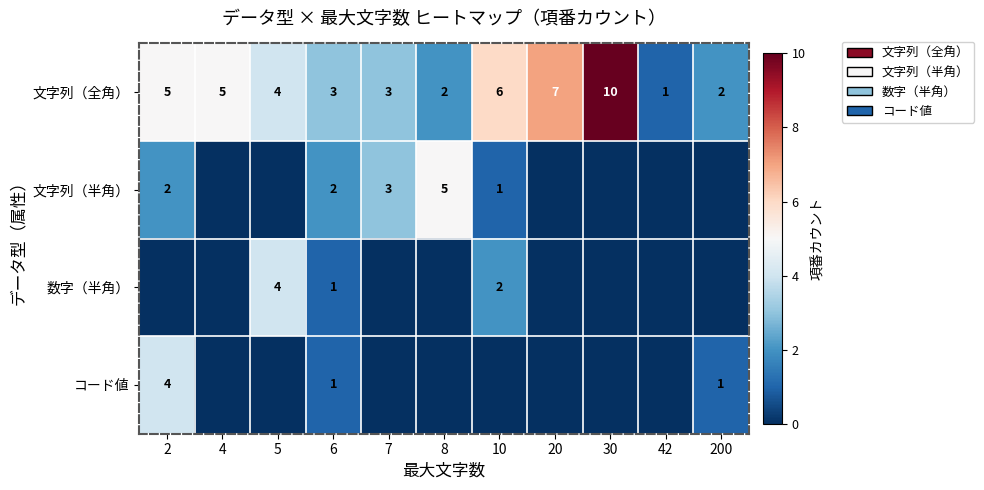

What is the greatest value displayed?

10